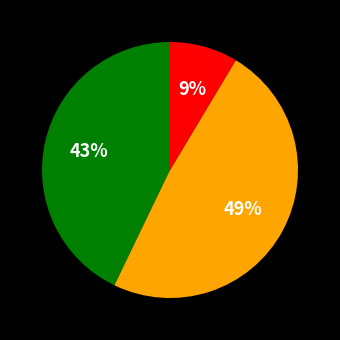

Is there a majority slice in this chart?

No